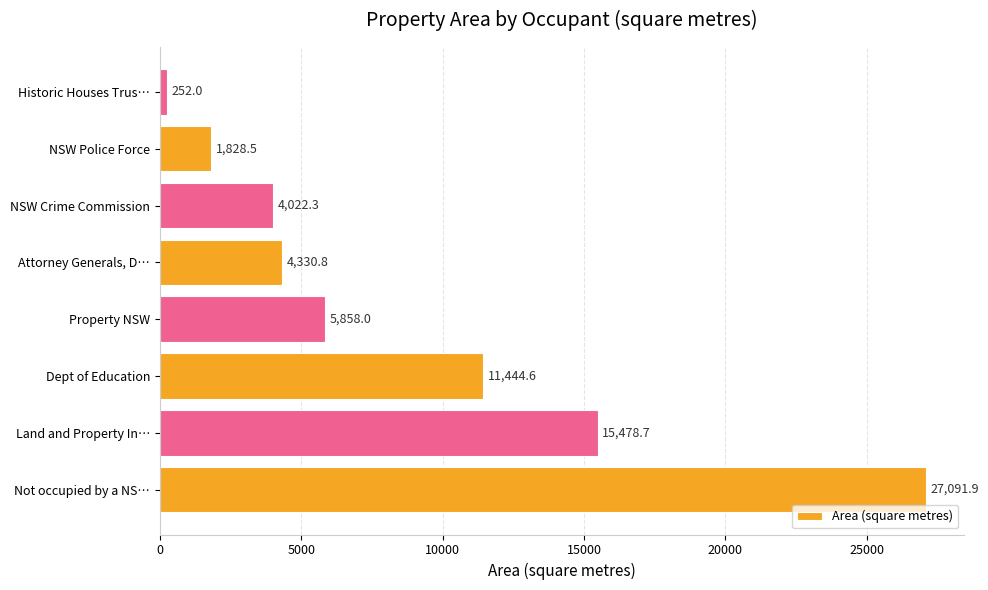

Where is the data nearest to the value 13671?

Land and Property In…